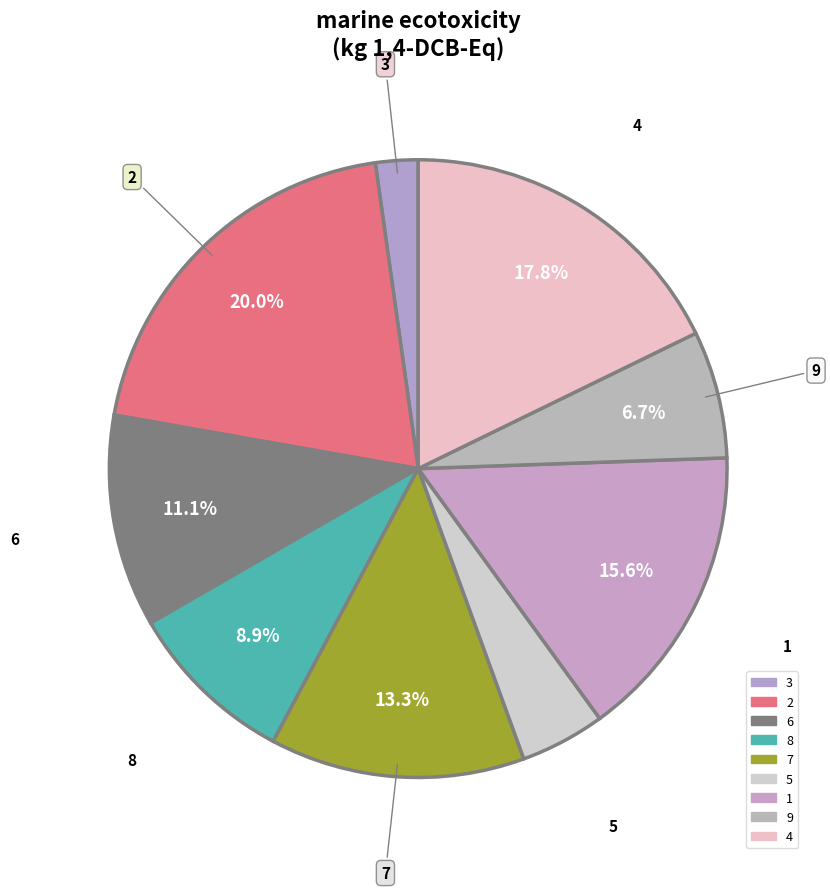

Count the number of slices in the pie.

9